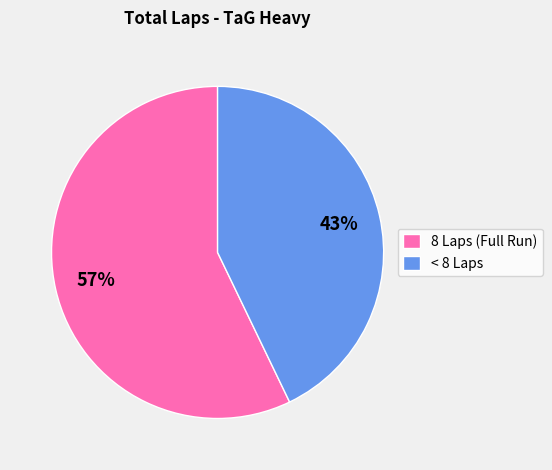

Which slice represents more than half of the pie?

8 Laps (Full Run)